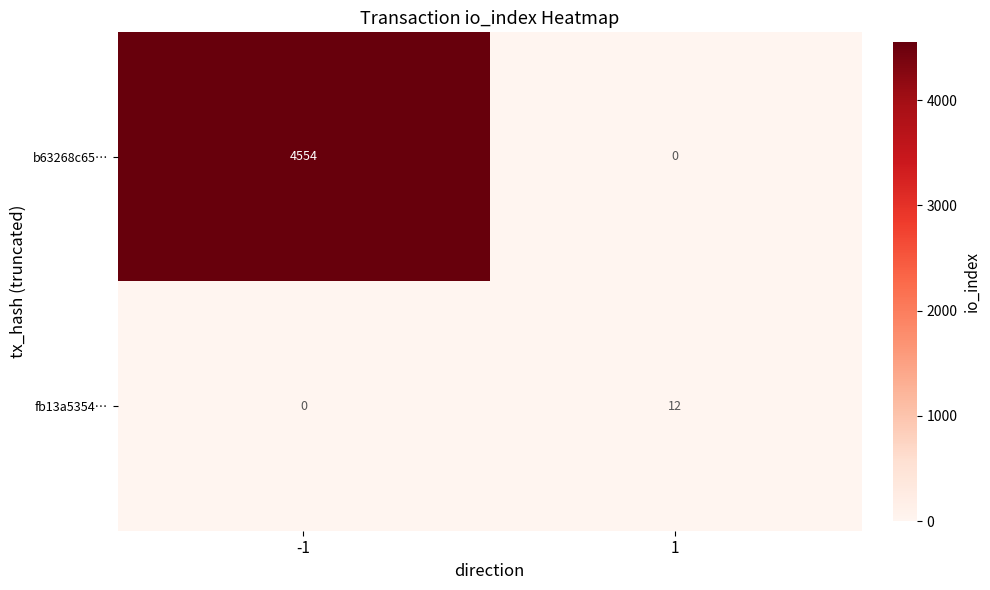

At 1, list the series in order from smallest to largest.

b63268c65…, fb13a5354…